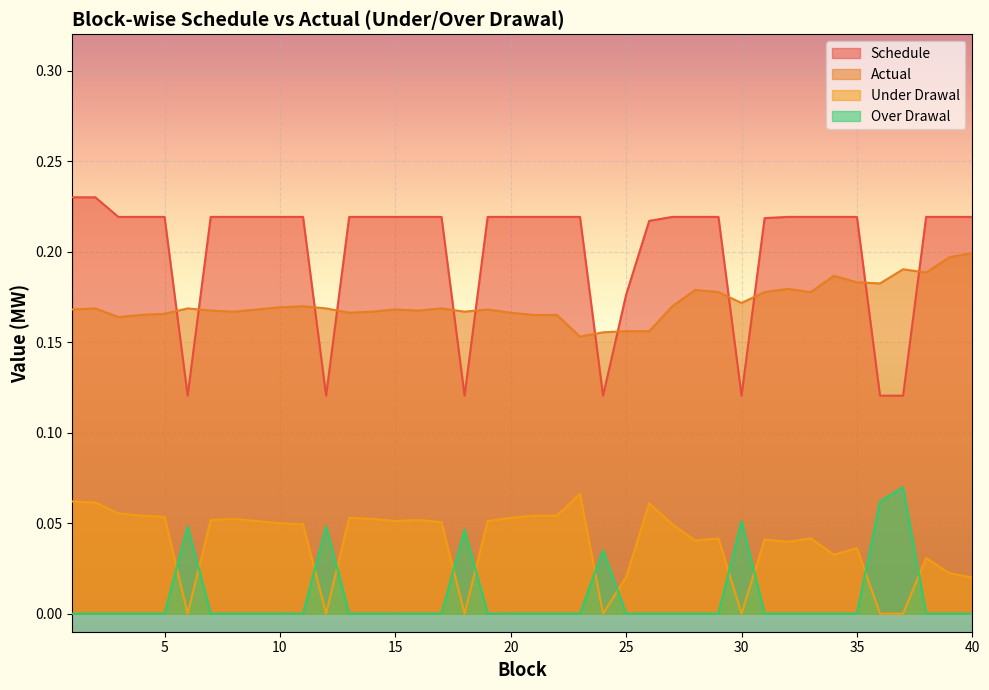

True or false: Schedule has more than 2 interior local peaks.

False